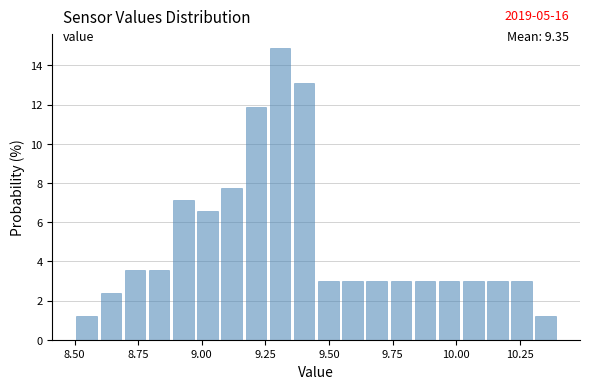

Read against the x-axis, roughly where is the centre of the tallest bar?

9.30